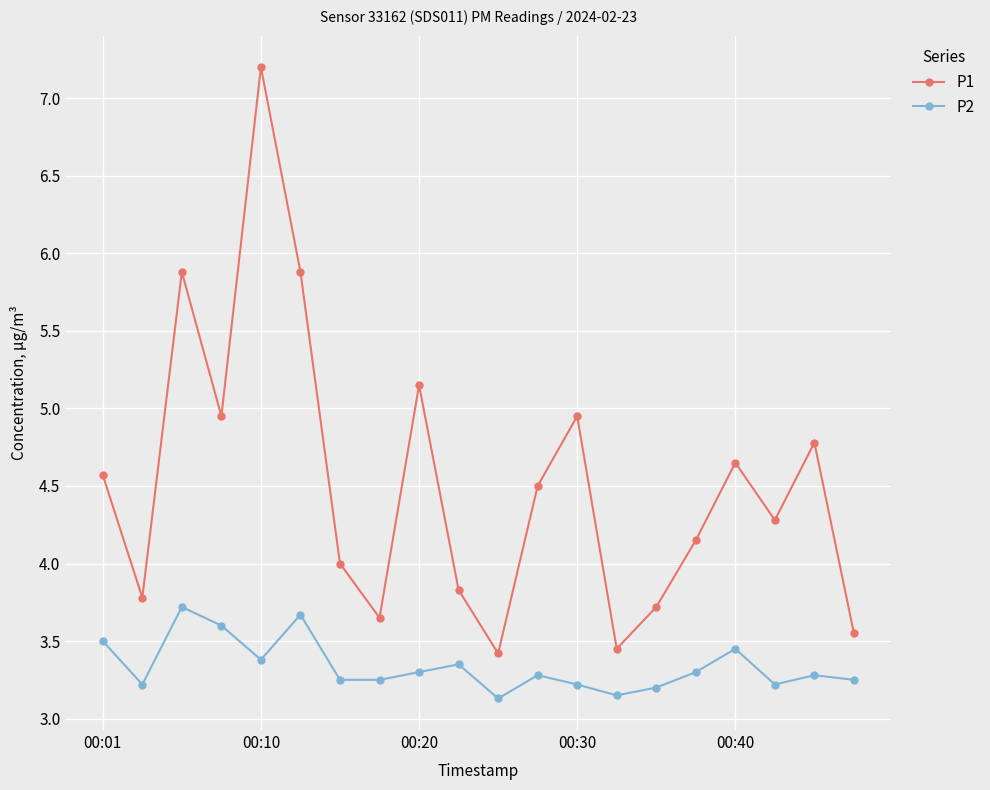

Which series has the largest range (max minus min)?

P1